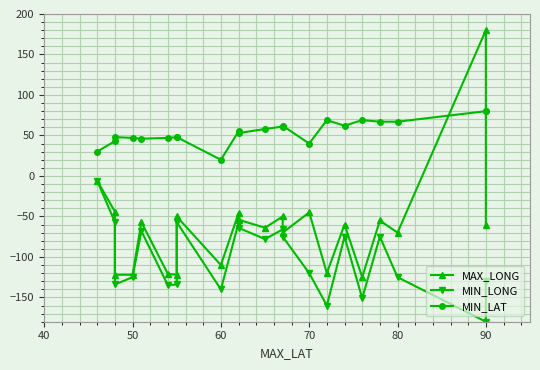

What position from the right is 40?

22